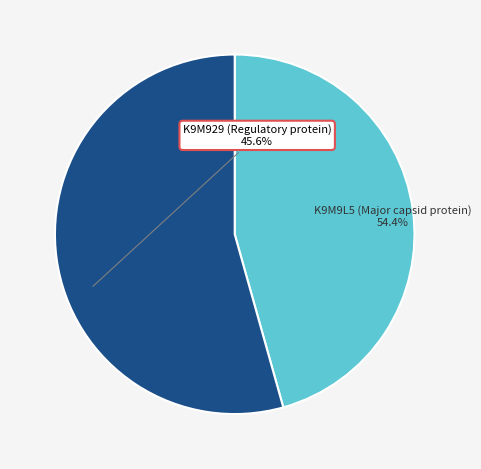

Does any single category account for the majority?

Yes